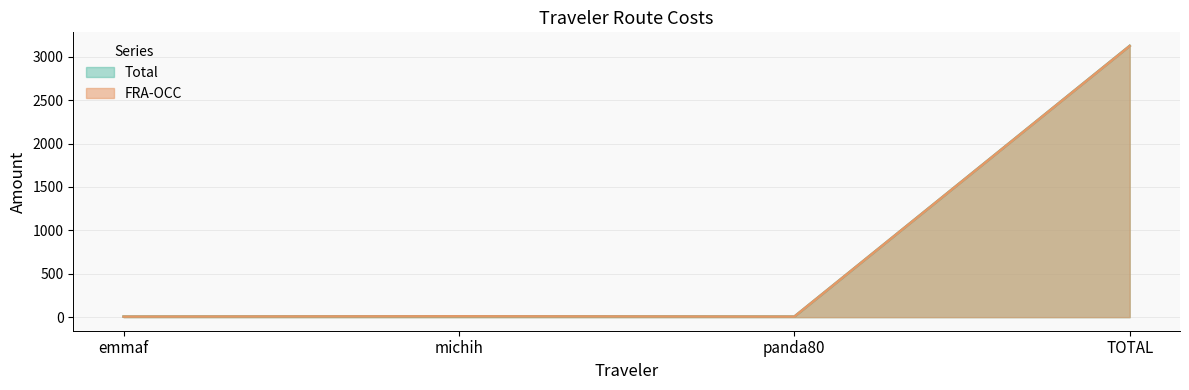

At which category does the chart reach its minimum across all series?

emmaf